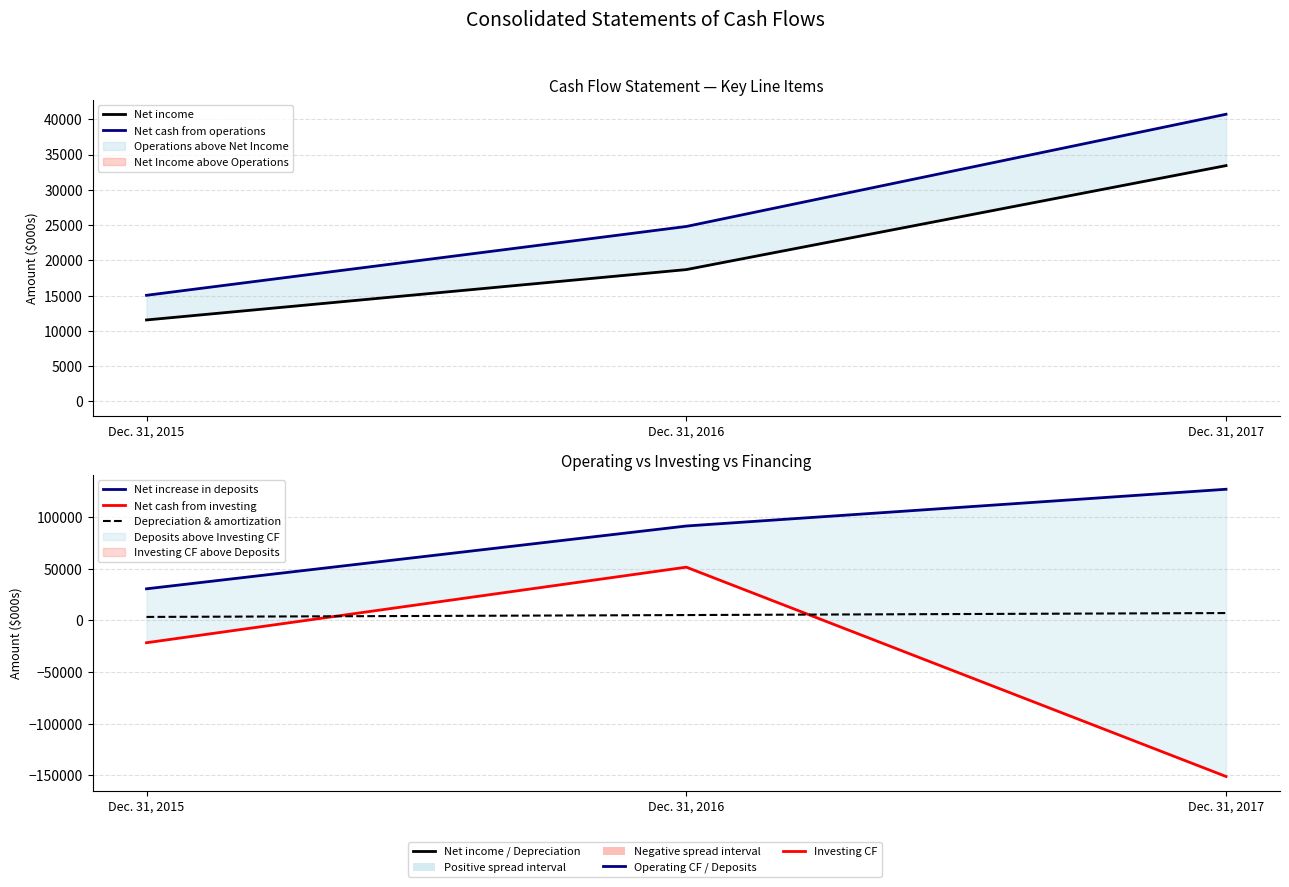

True or false: Net cash from investing has a value of -150953 at Dec. 31, 2017.

True